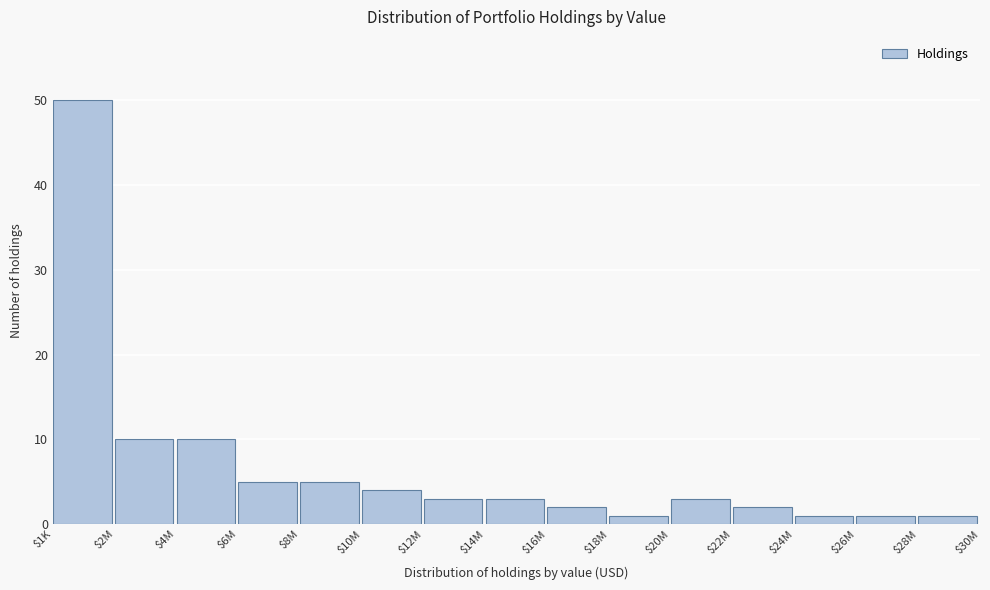

Reading left to right, list all the values displayed in this chart.

50	10	10	5	5	4	3	3	2	1	3	2	1	1	1